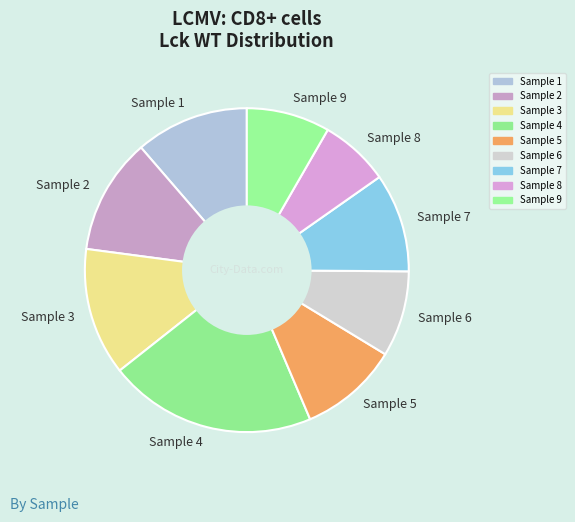

Is it true that Sample 8 is 1% of the pie?

False